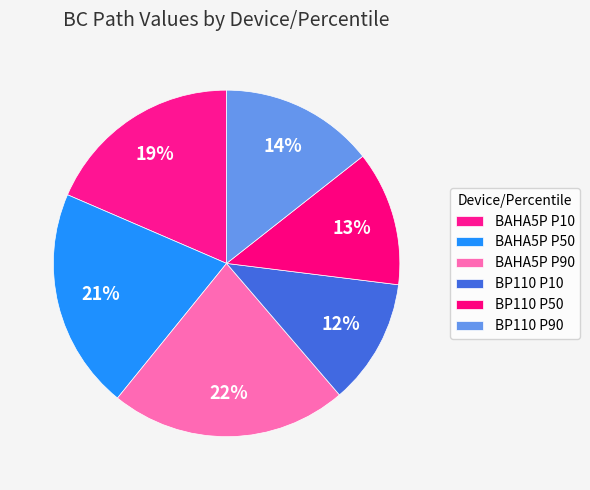

How many slices are in this pie chart?

6